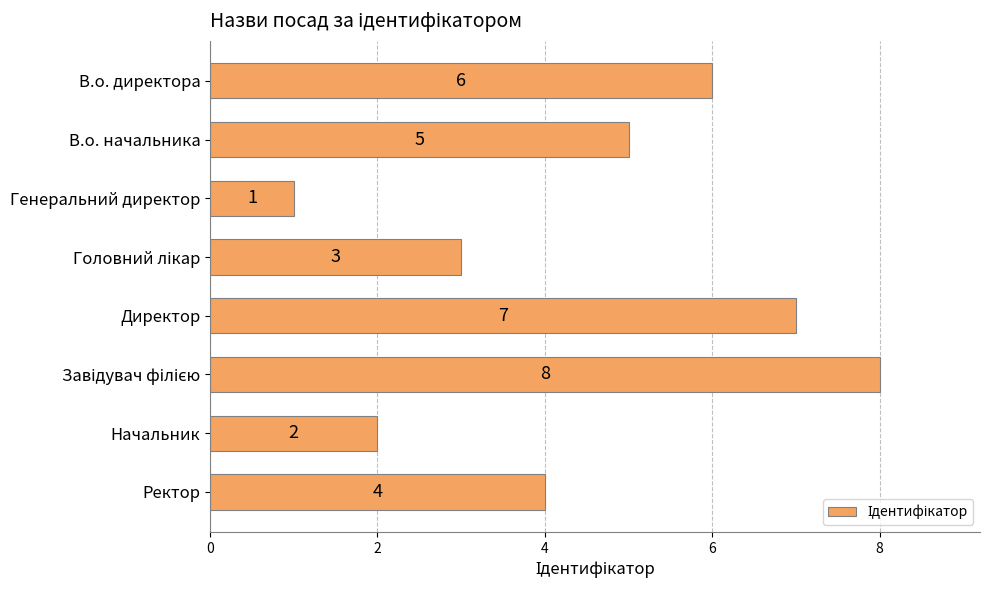

What is the greatest value displayed?

8